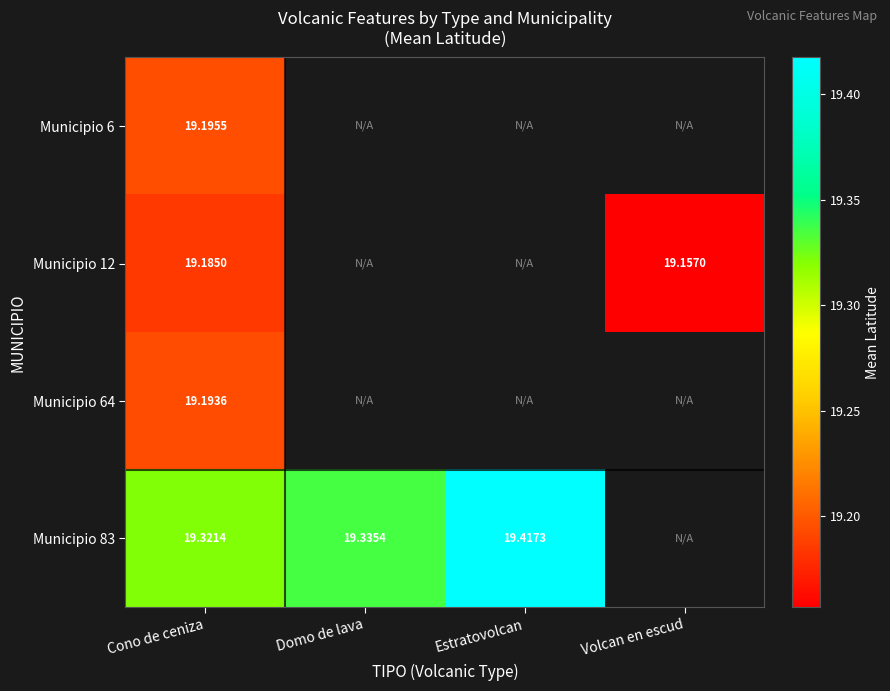

What is the lowest value of the Municipio 6 series?

19.2